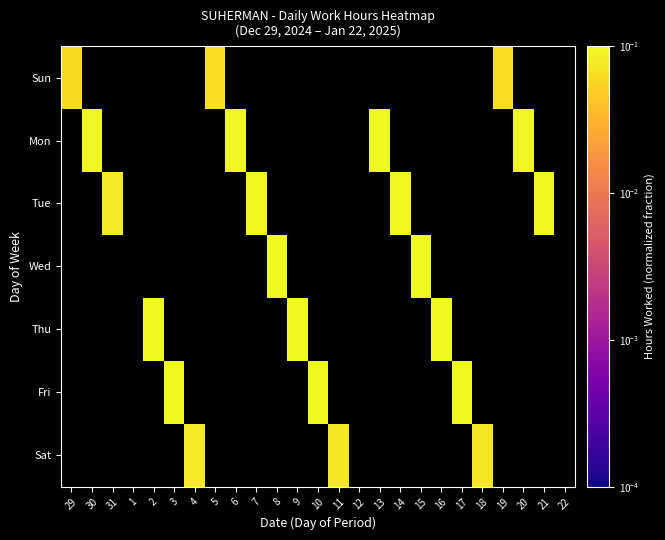

Which series has the widest spread of values?

Sun